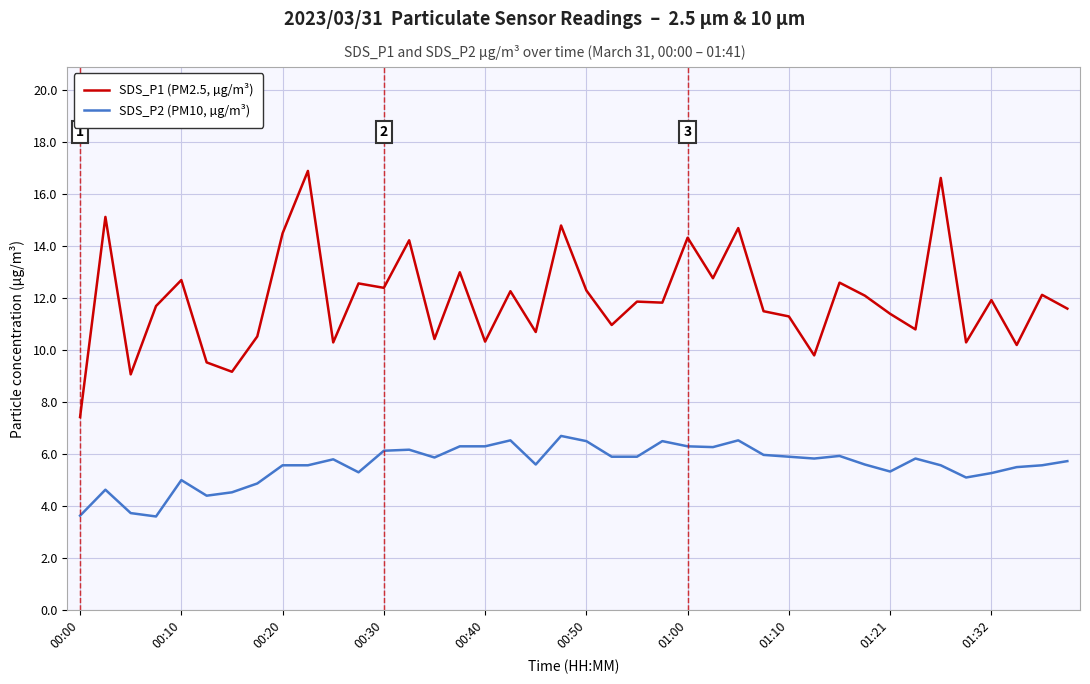

What is the greatest value displayed?

16.9